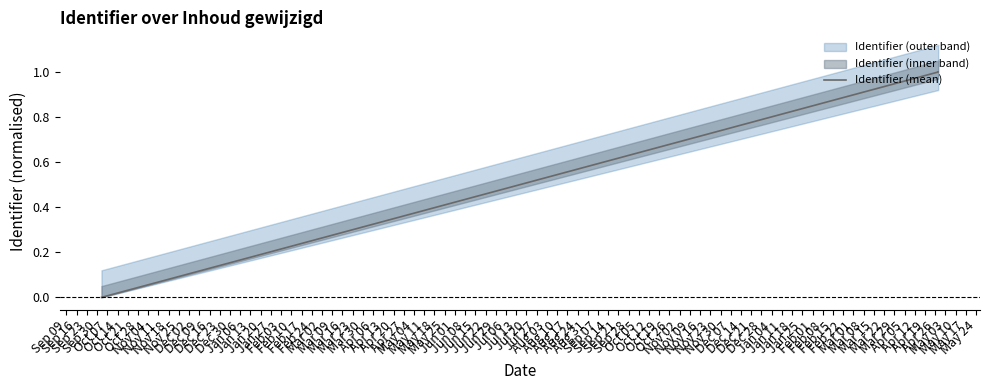

True or false: the data has more than 0 interior local peaks.

False